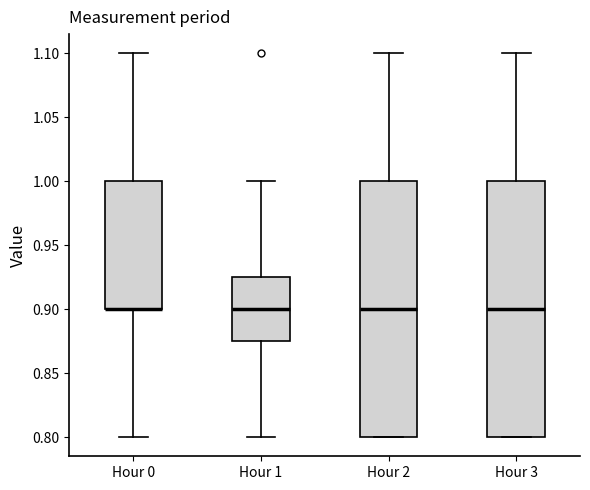

Where is the lower edge of the box for Hour 0 on the y-axis? The values are not printed on the chart, so give them approximately, as read against the axis.

0.900